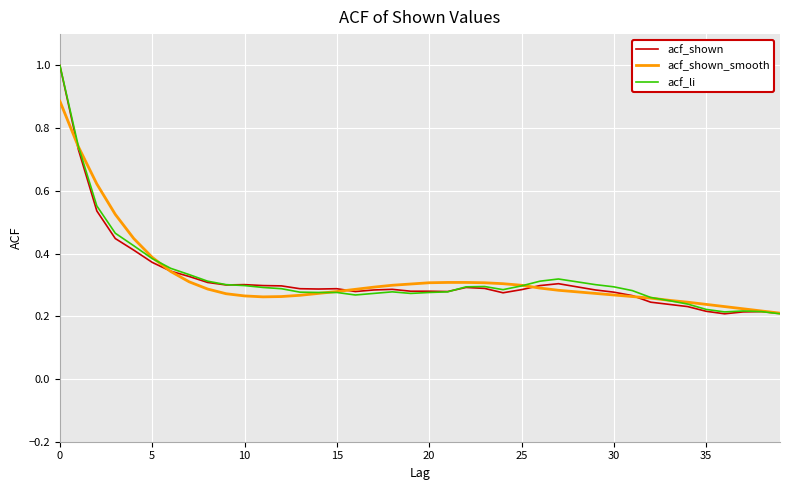

What is the greatest value displayed?

1.0